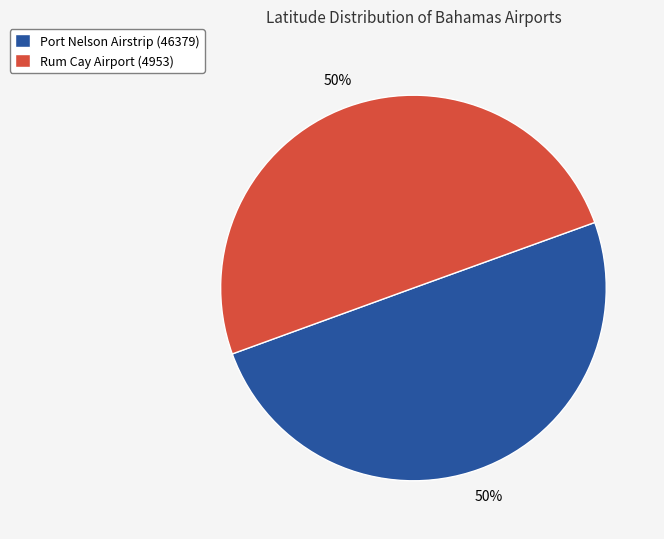

What percentage is the Rum Cay Airport (4953) slice, to the nearest percent?

50%